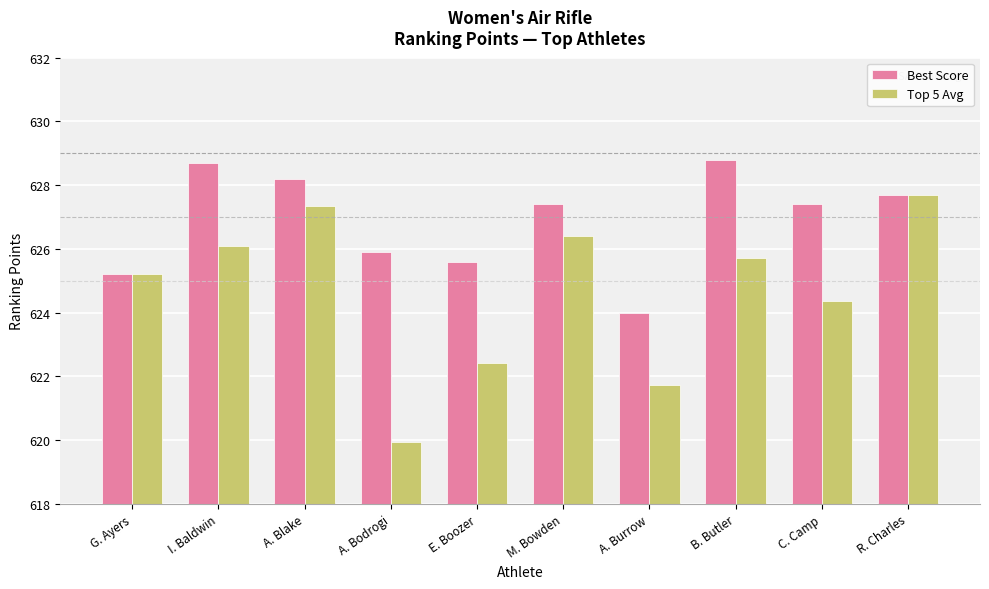

Is it true that Top 5 Avg equals 987.6 at I. Baldwin?

False